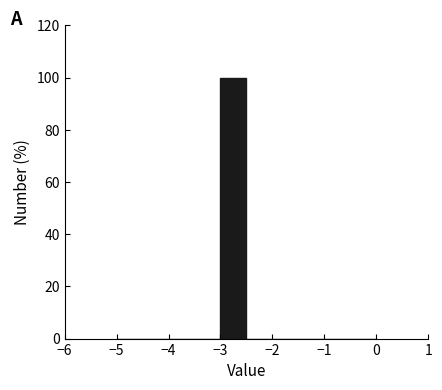

Reading left to right, transcribe this chart: for each bar, give the range it covers on the x-axis and its height. The values are not printed on the chart, so give them approximately, as read against the axis.

-5.0 to -4.5: 0
-4.5 to -4.0: 0
-4.0 to -3.5: 0
-3.5 to -3.0: 0
-3.0 to -2.5: 100
-2.5 to -2.0: 0
-2.0 to -1.5: 0
-1.5 to -1.0: 0
-1.0 to -0.5: 0
-0.5 to 0.0: 0